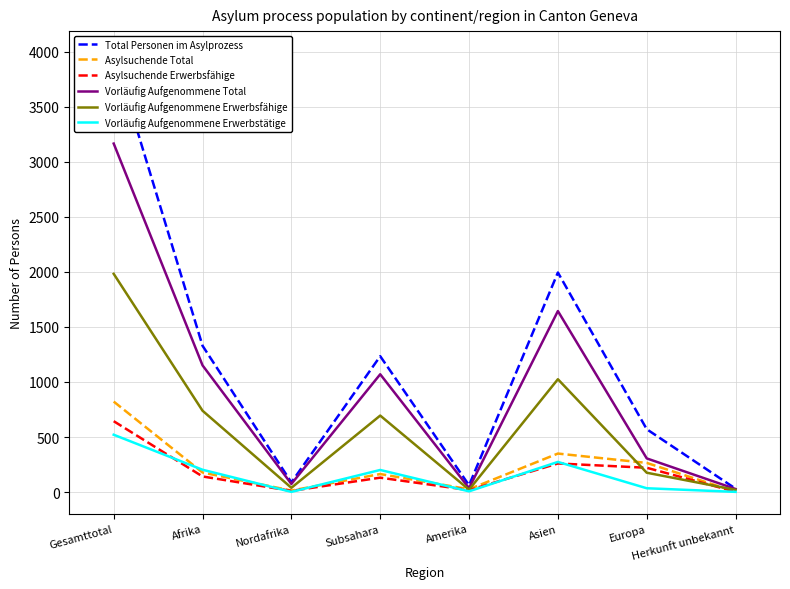

What are all the series names shown in the legend?

Total Personen im Asylprozess, Asylsuchende Total, Asylsuchende Erwerbsfähige, Vorläufig Aufgenommene Total, Vorläufig Aufgenommene Erwerbsfähige, Vorläufig Aufgenommene Erwerbstätige